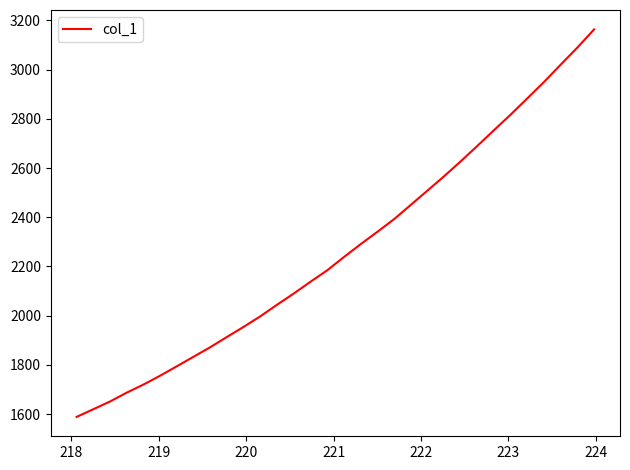

What is the greatest value displayed?

3163.9